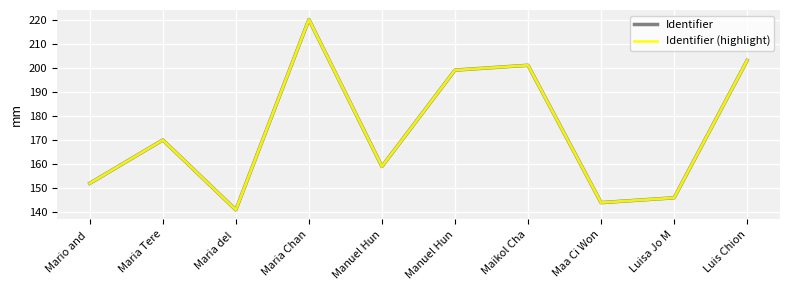

Does the chart have visible grid lines?

Yes